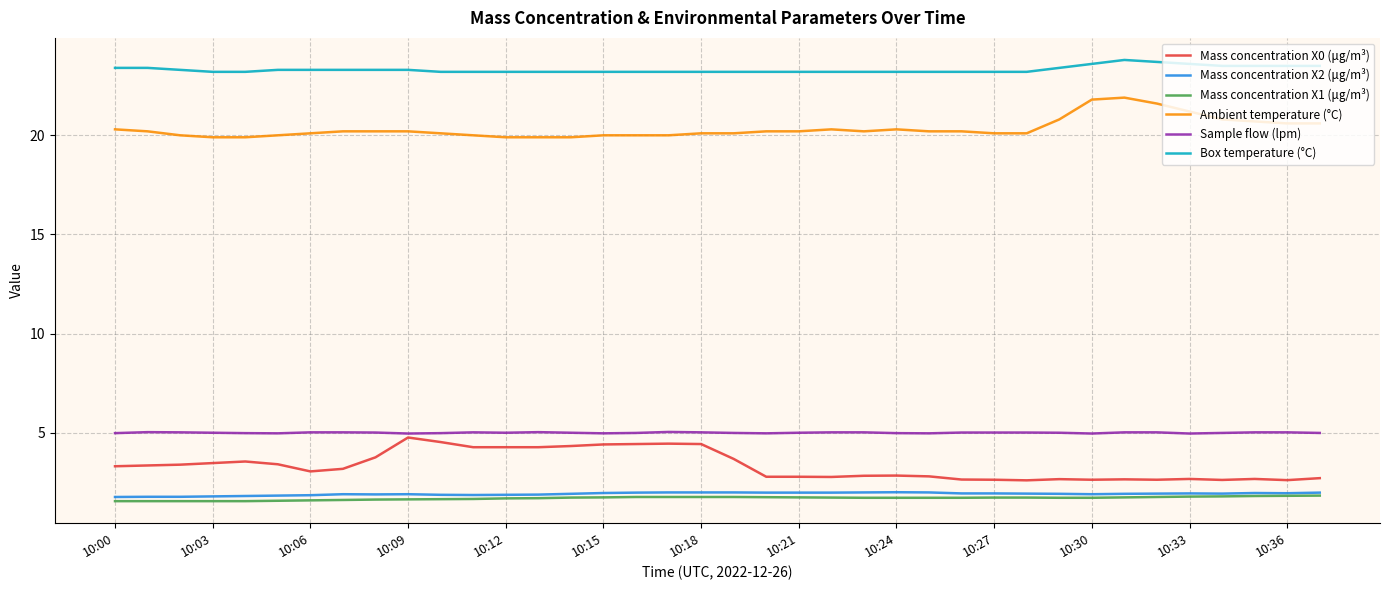

Which series has the largest total across all categories?

Box temperature (°C)